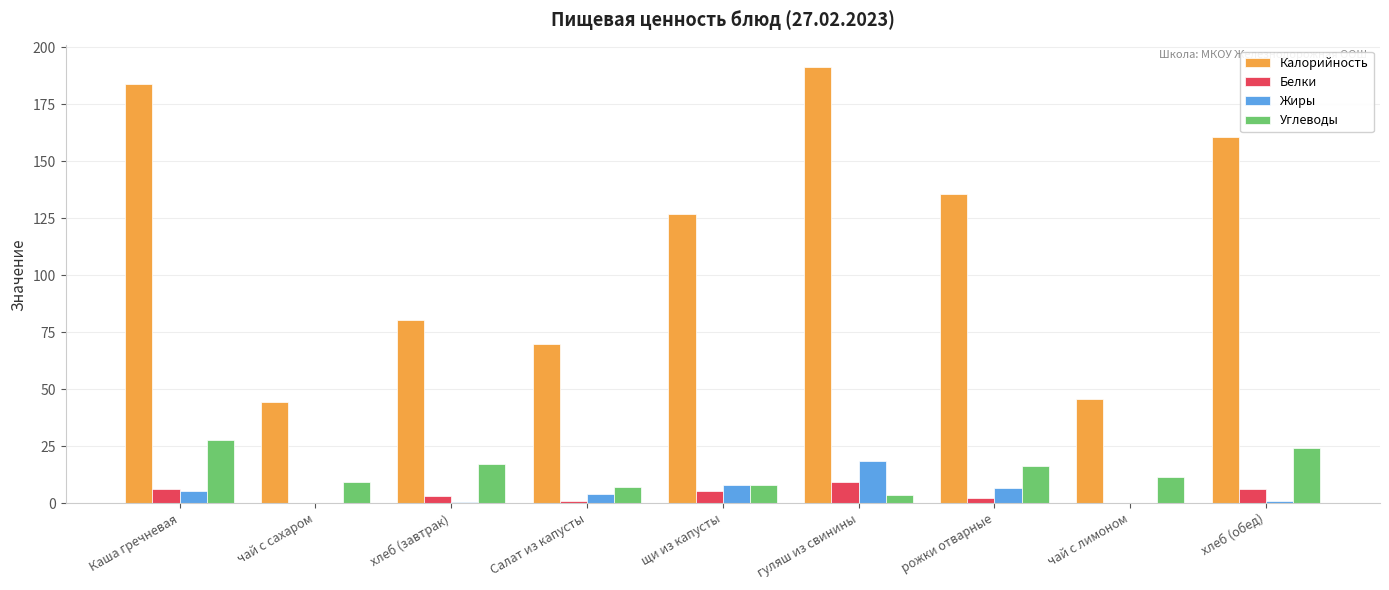

Which series has the largest total across all categories?

Калорийность